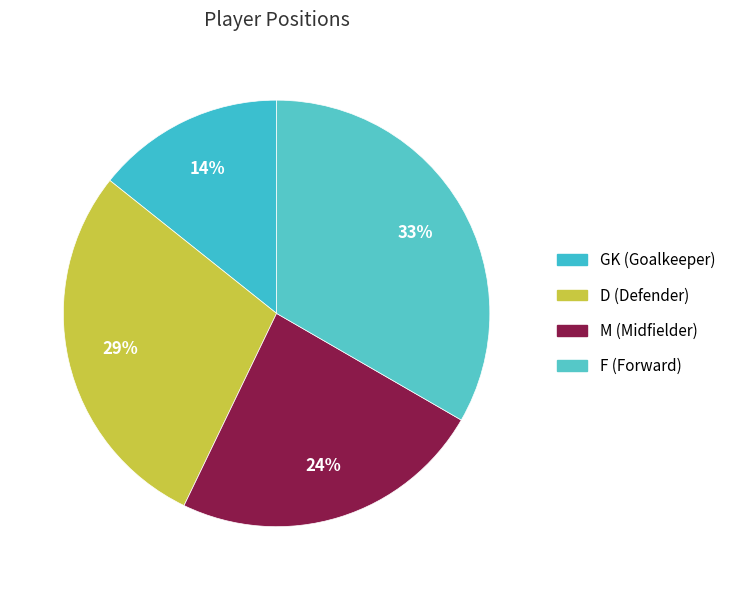

How many slices are in this pie chart?

4